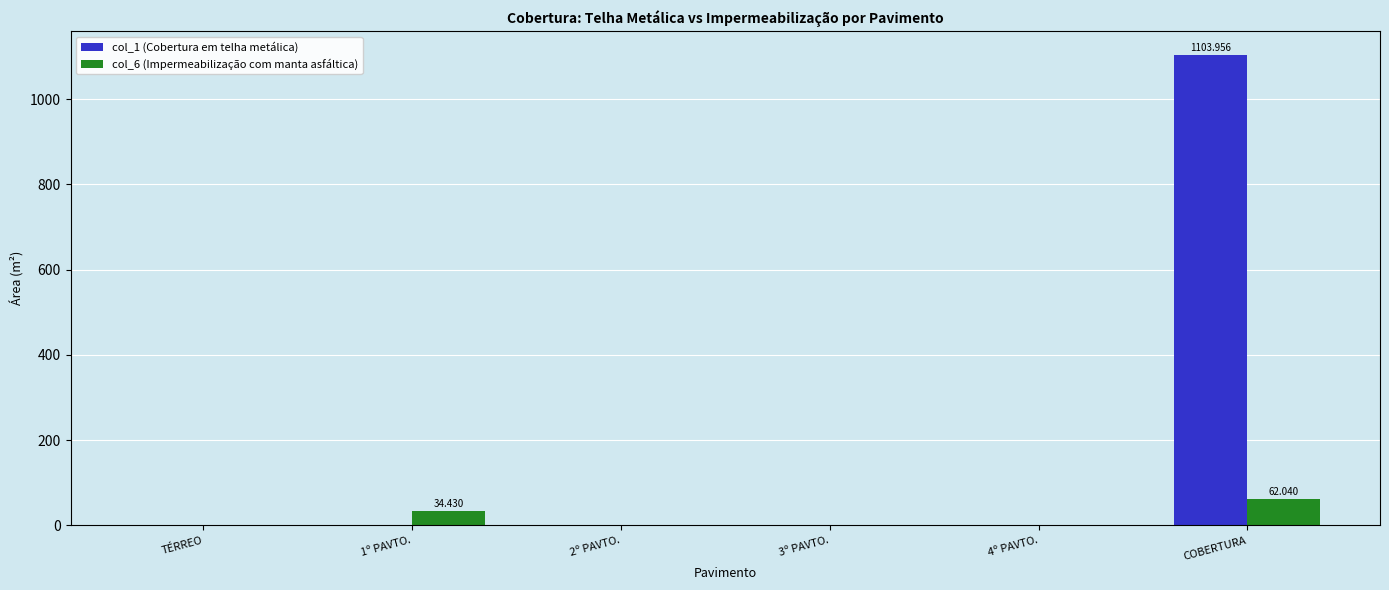

Which category has the highest value across all series?

COBERTURA